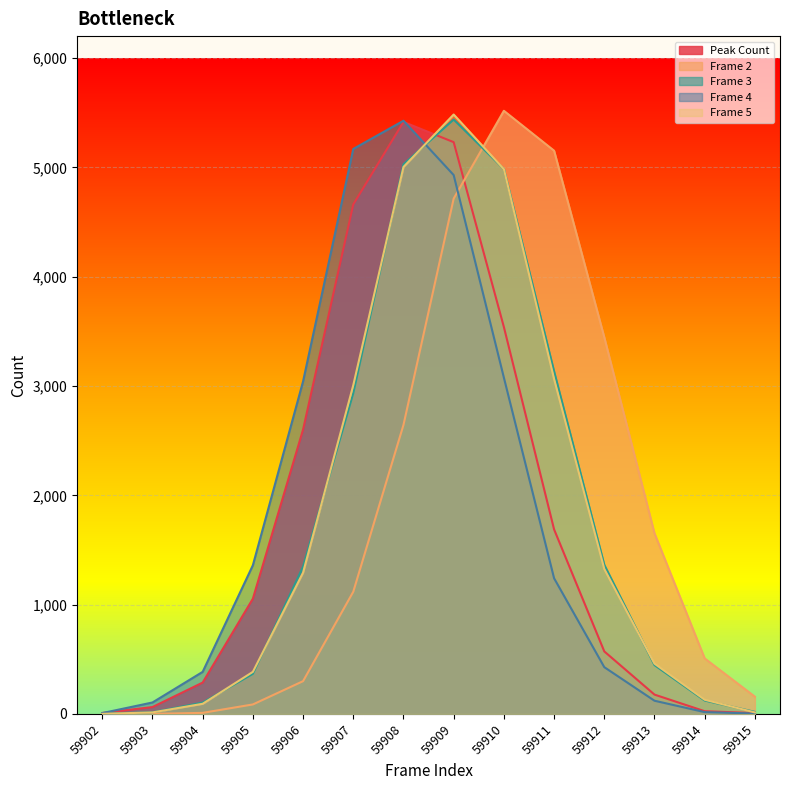

True or false: Frame 3 has a value of 1348 at 59906.

True